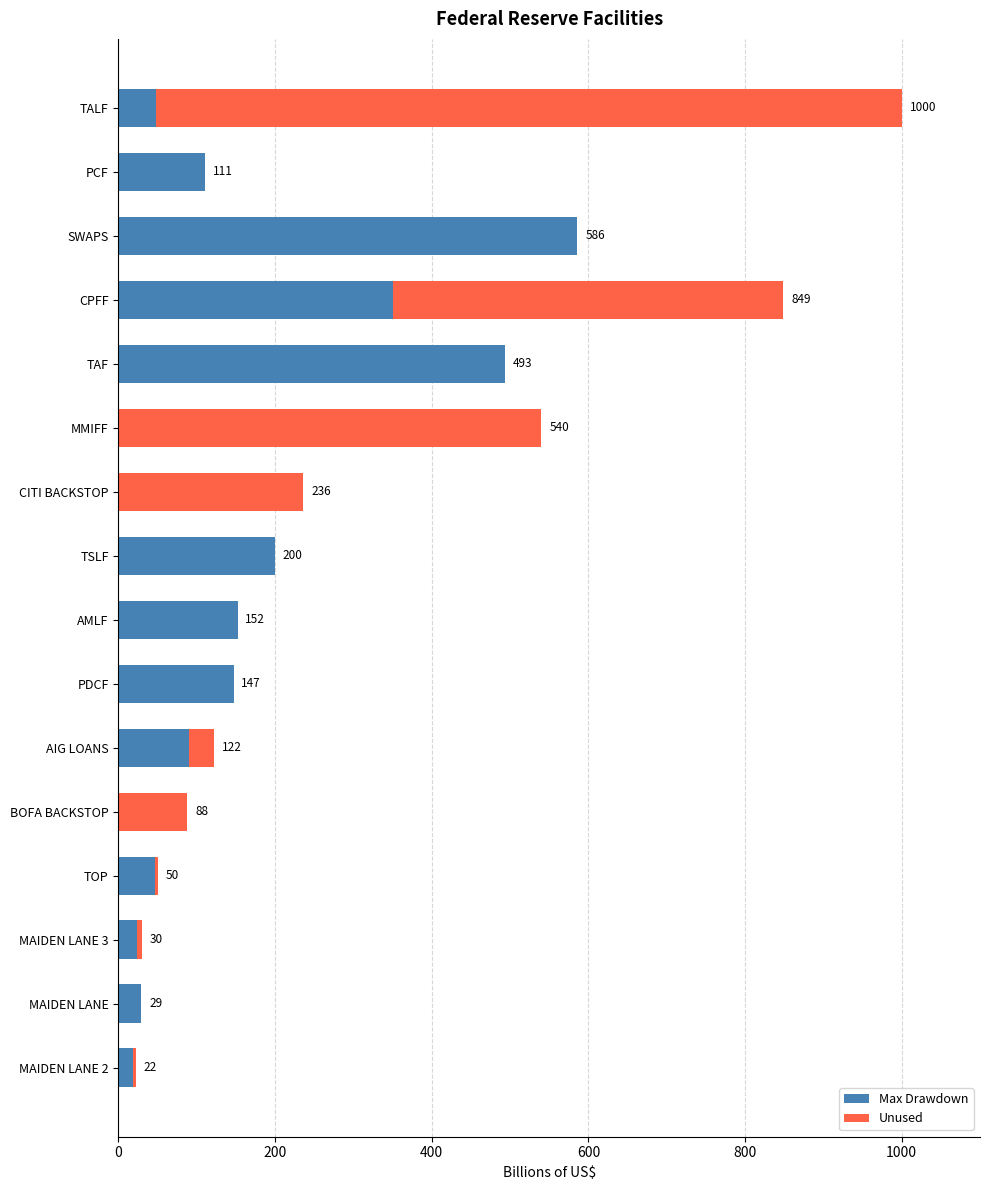

What are all the series names shown in the legend?

Max Drawdown, Unused